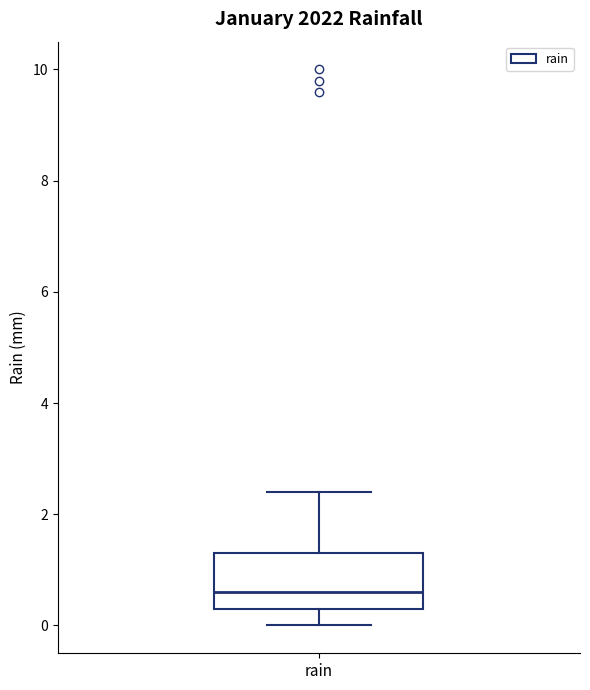

Read this box plot against the y-axis: the position of the median line, the range covered by the box, and the ends of both whiskers. The values are not printed on the chart, so give them approximately, as read against the axis.

median 0.6, box 0.4 to 1.4, whiskers 0.0 to 2.4